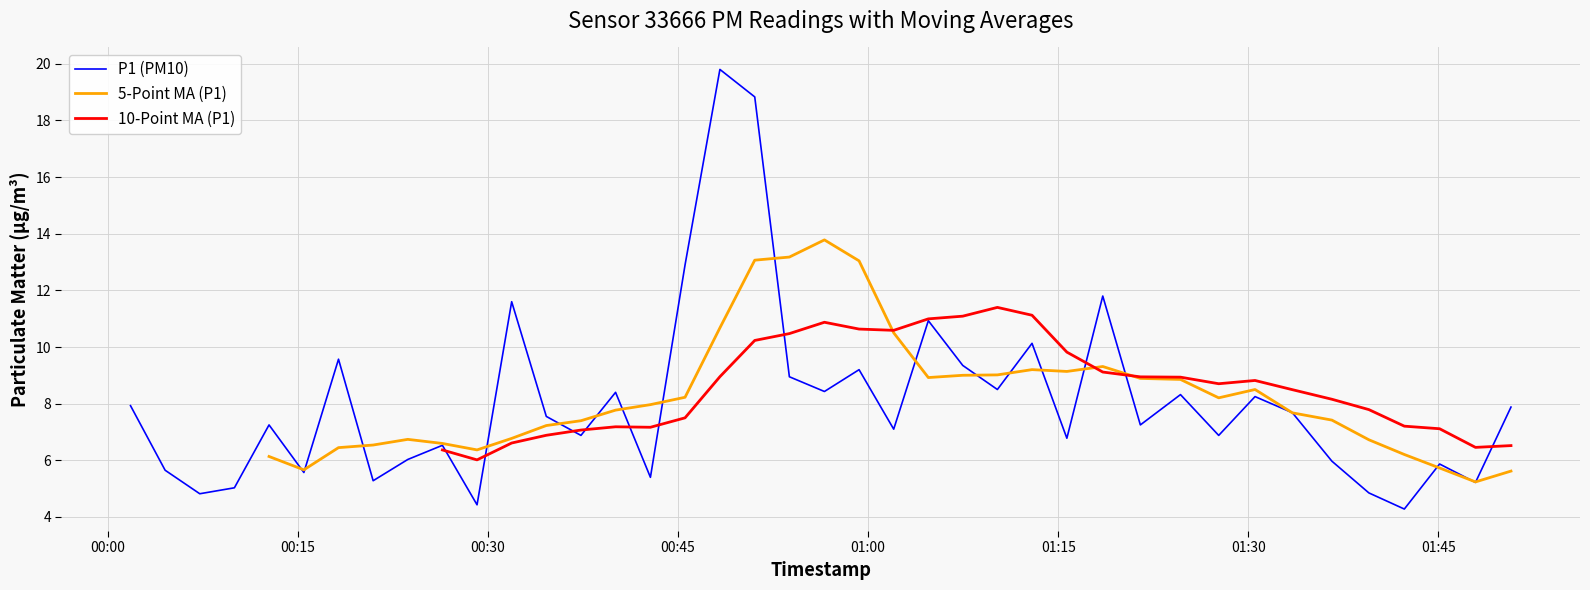

What is the highest value of the P1 (PM10) series?

19.8